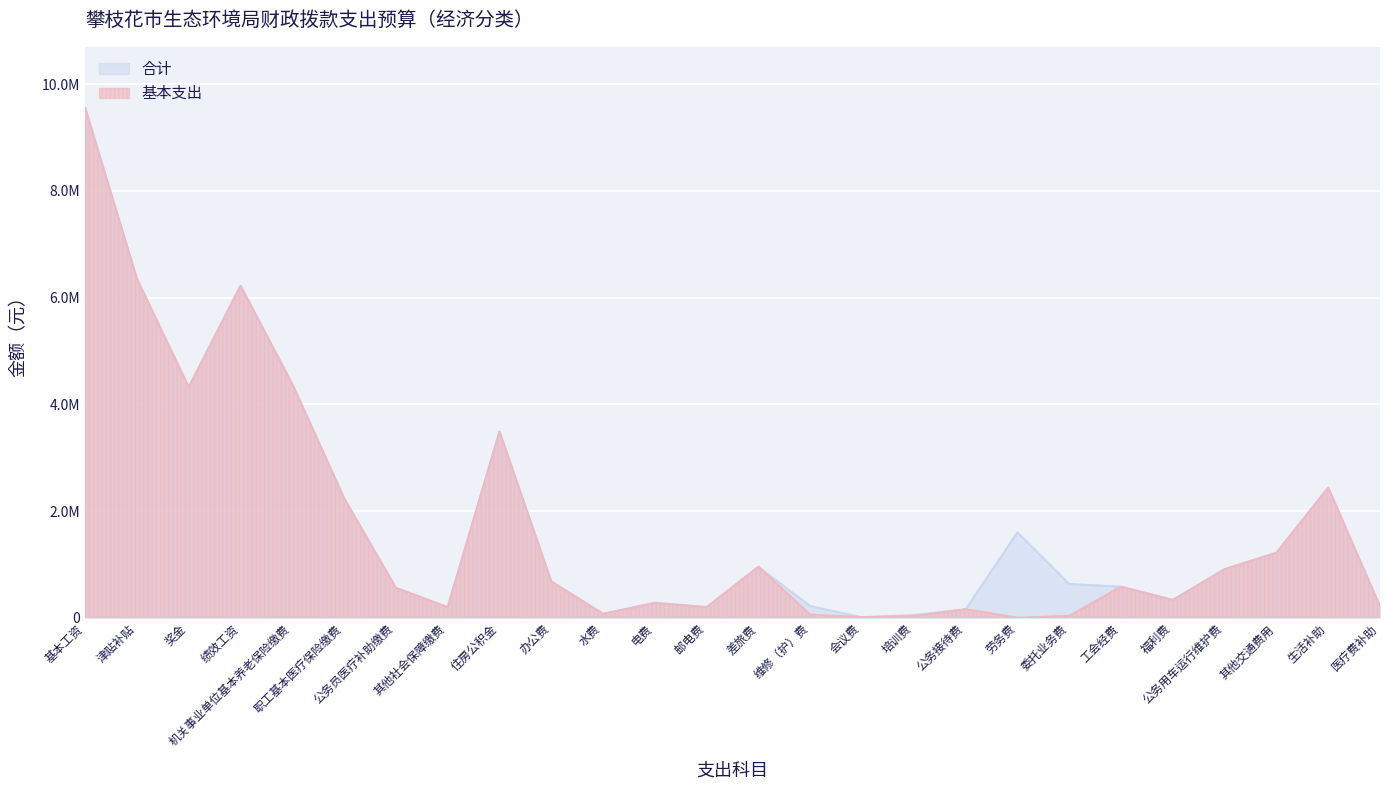

How many data points in 合计 are less than 678732?

13